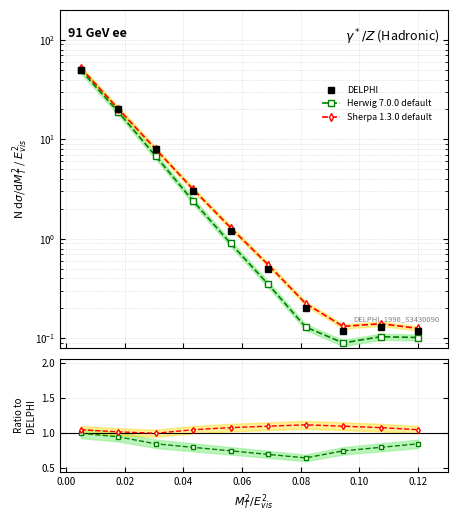

Which series has the largest range (max minus min)?

DELPHI